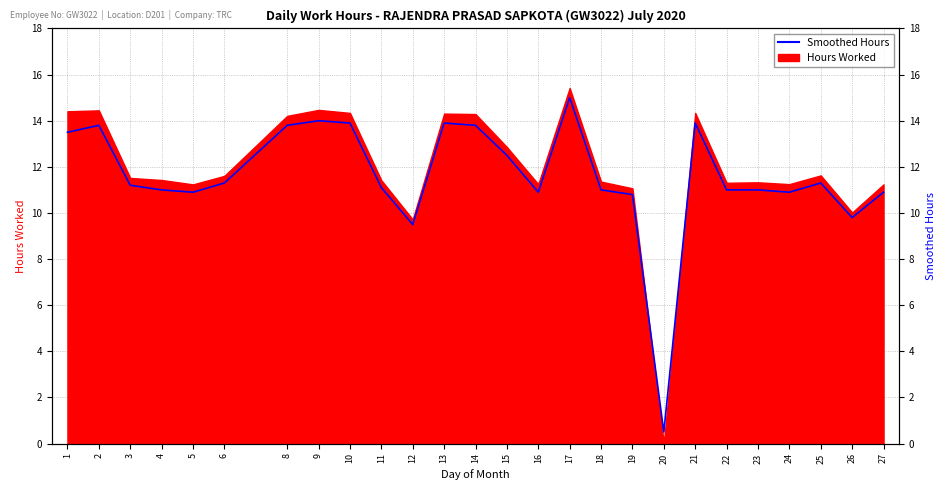

What is the difference between the maximum and second lowest values?

5.5